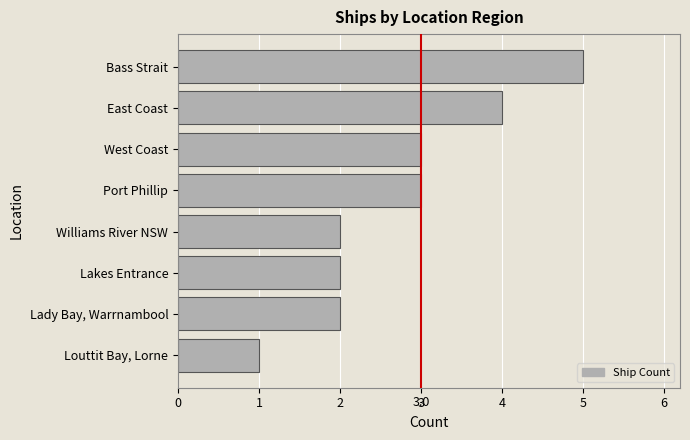

Reading bottom to top, what are all the values shown in this chart?

Louttit Bay, Lorne=1	Lady Bay, Warrnambool=2	Lakes Entrance=2	Williams River NSW=2	Port Phillip=3	West Coast=3	East Coast=4	Bass Strait=5